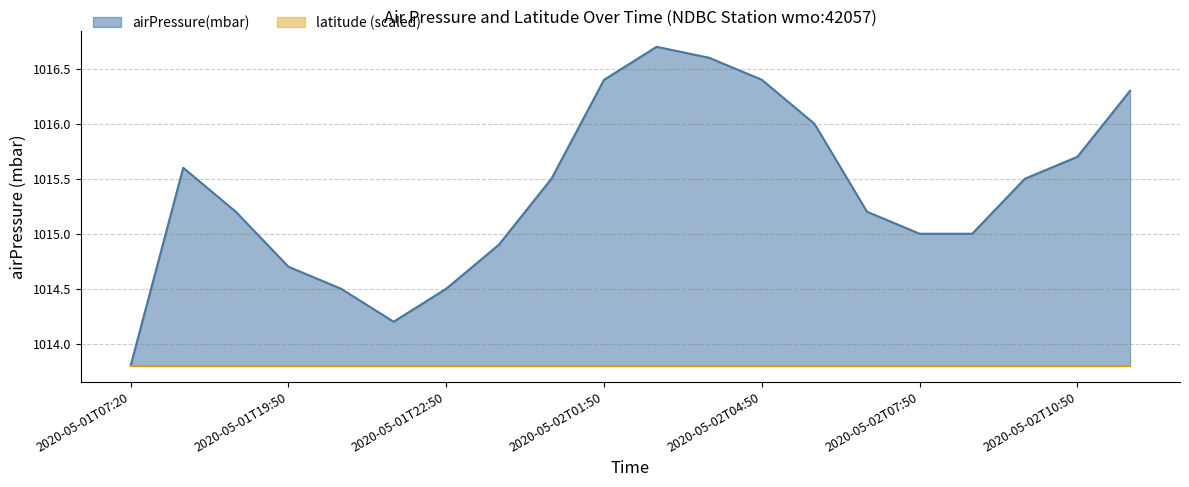

What is the average value?

1015.4